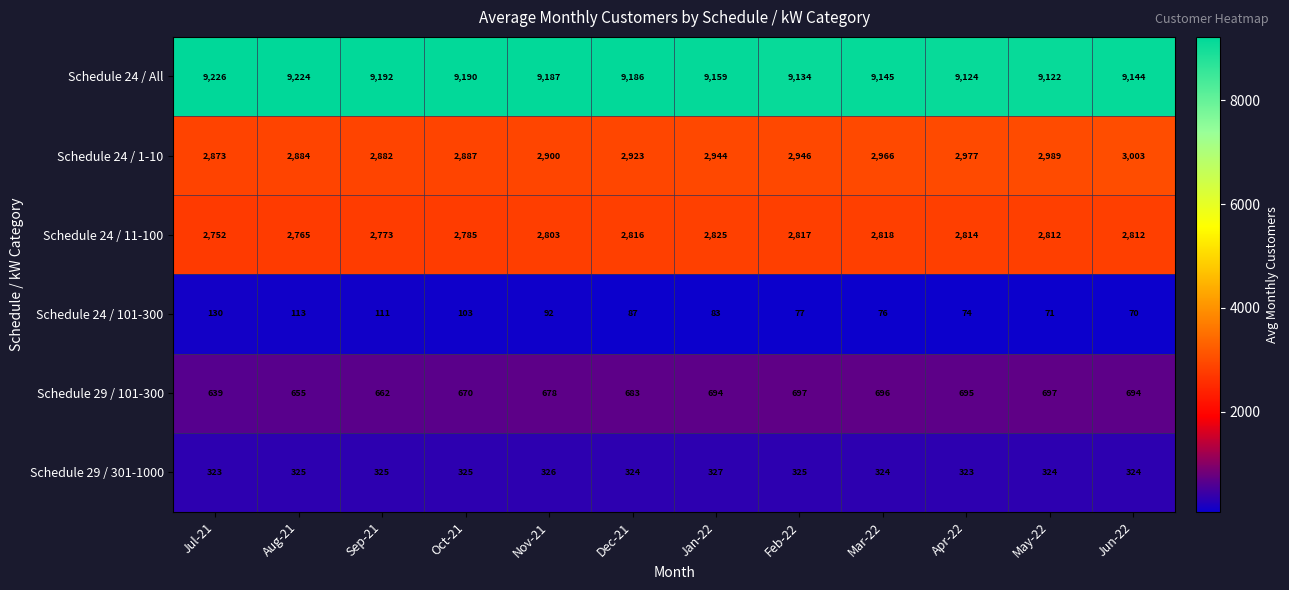

What is the lowest value of the Schedule 29 / 301-1000 series?

323